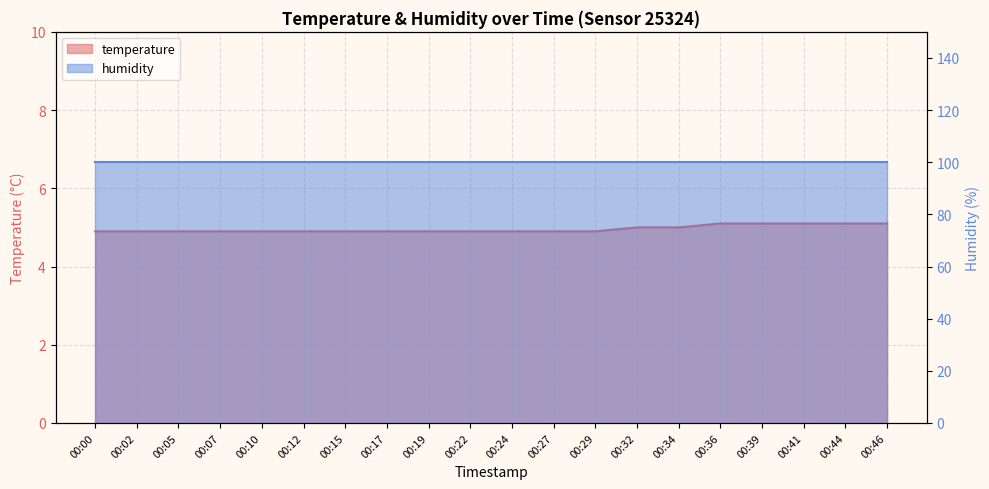

What is the value of the 15th point from the left?

5.0